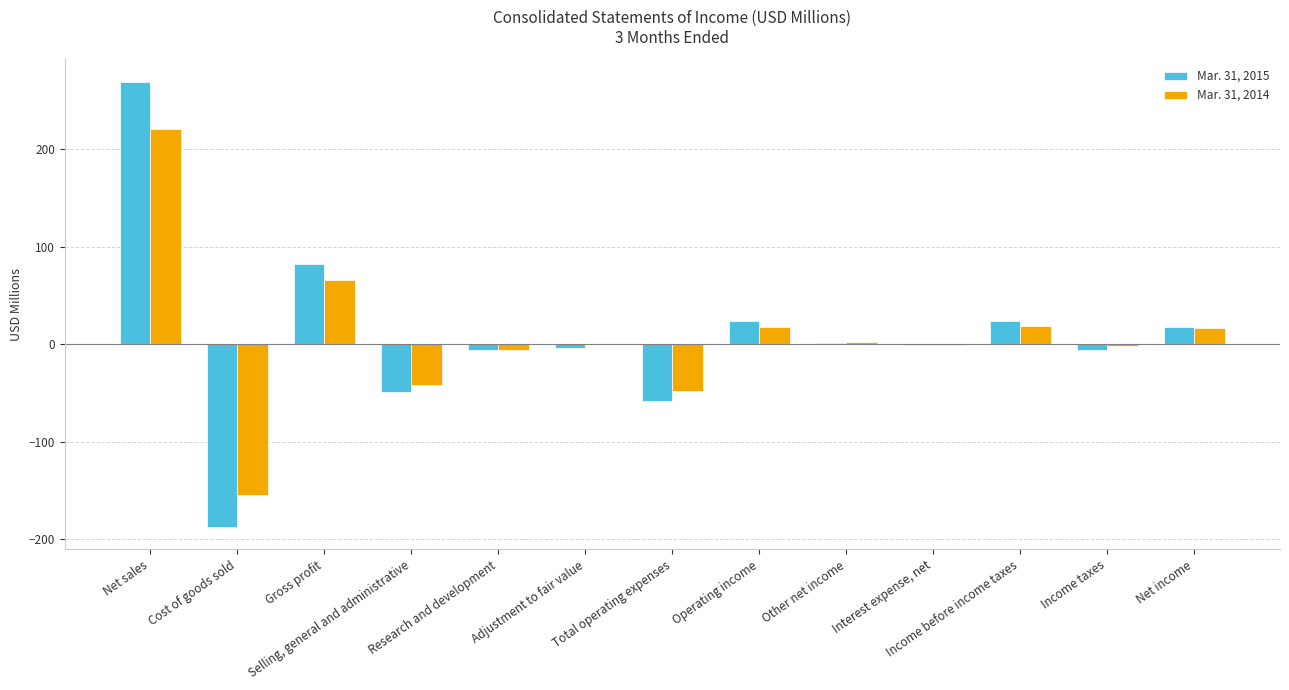

What is the maximum value shown in the chart?

269.2